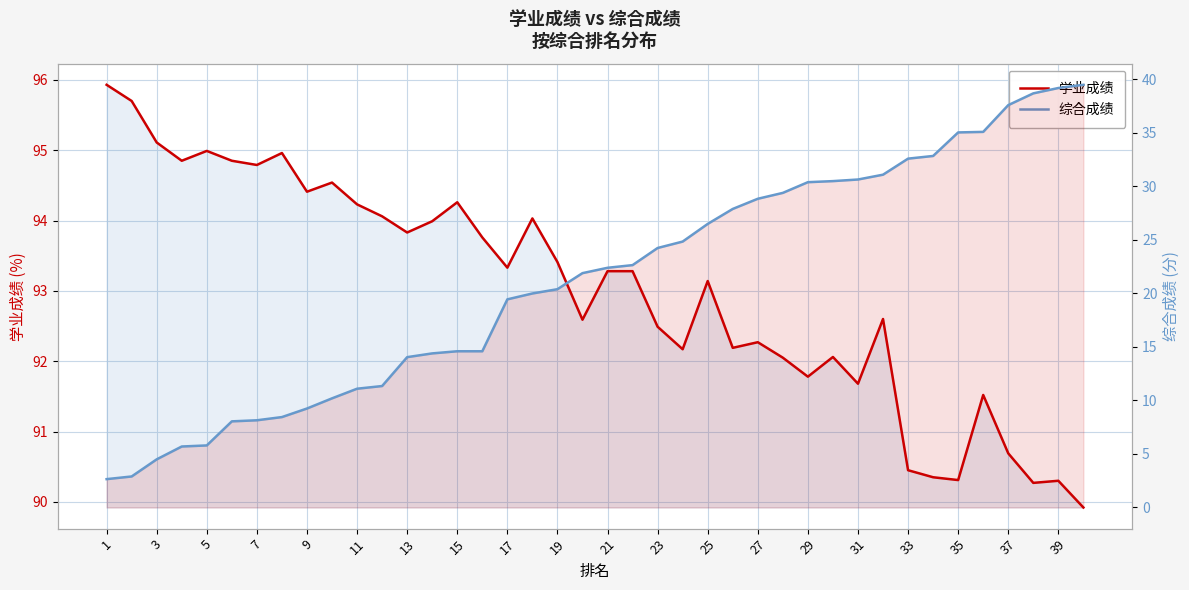

True or false: 综合成绩 has a value of 4.7 at 19.

False